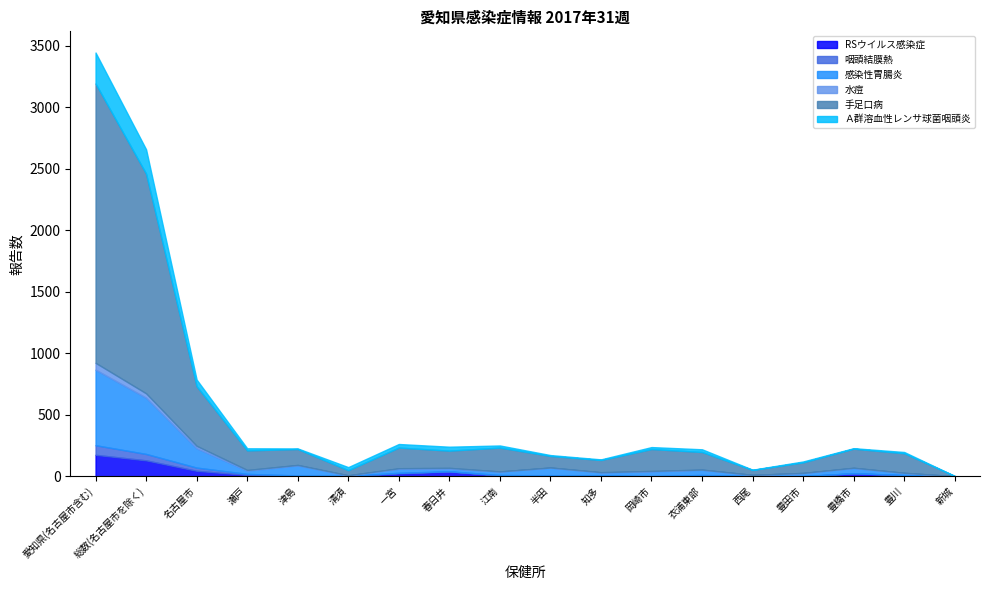

At which label does 感染性胃腸炎 reach its minimum?

新城